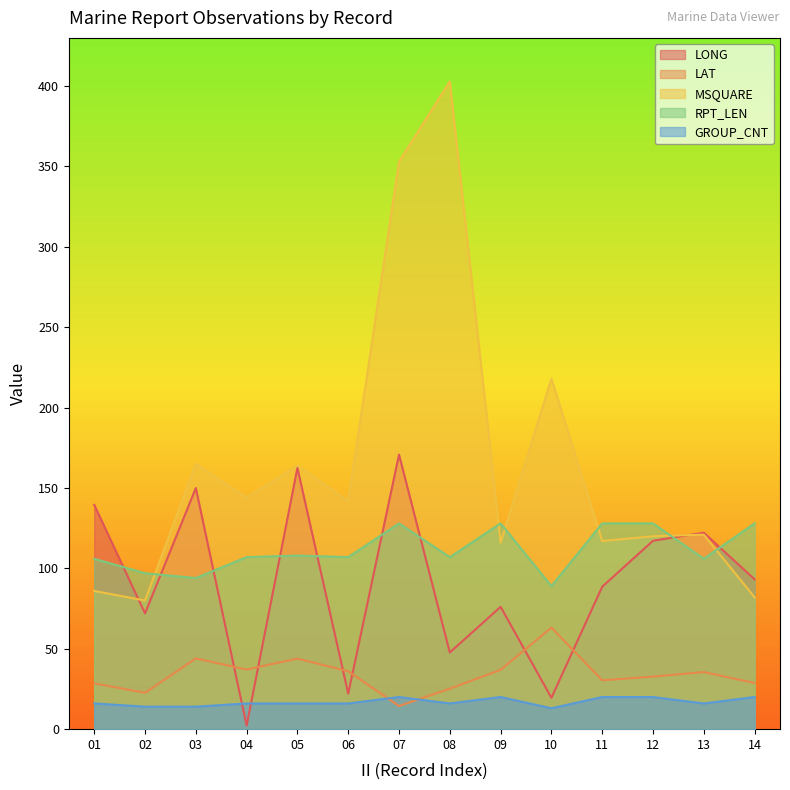

Where does the MSQUARE series first go above 142?

03